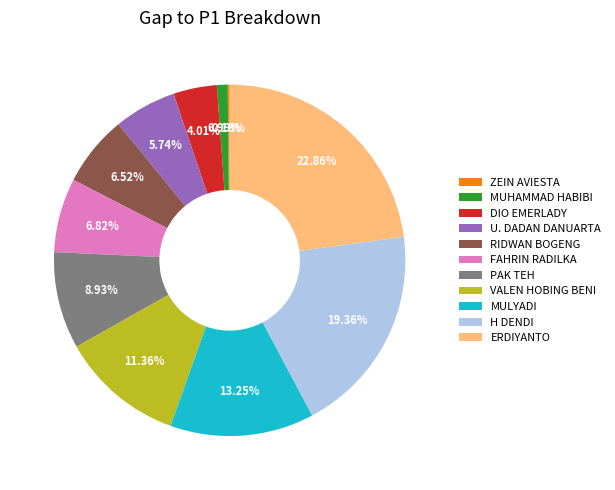

Between MUHAMMAD HABIBI and FAHRIN RADILKA, which is larger?

FAHRIN RADILKA